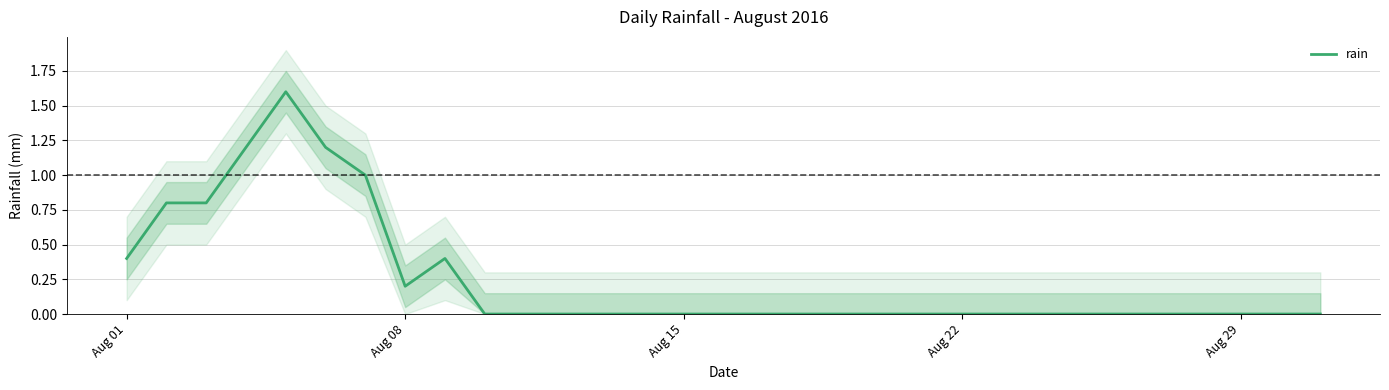

Reading left to right, list all the values displayed in this chart.

0.4	0.8	0.8	1.2	1.6	1.2	1.0	0.2	0.4	0.0	0.0	0.0	0.0	0.0	0.0	0.0	0.0	0.0	0.0	0.0	0.0	0.0	0.0	0.0	0.0	0.0	0.0	0.0	0.0	0.0	0.0